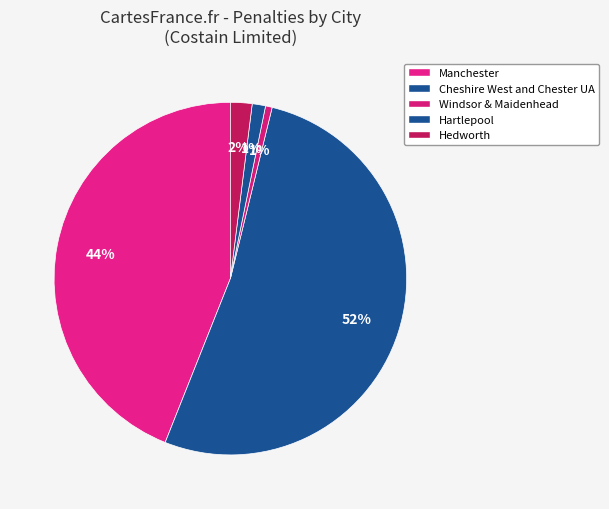

Do Hartlepool and Manchester together represent more than half of the pie?

No